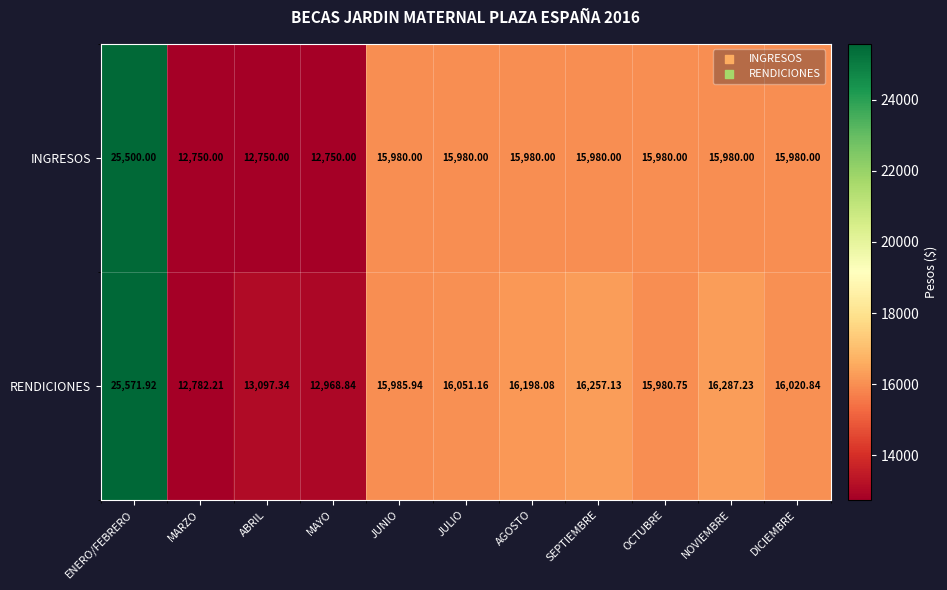

At which label does INGRESOS first exceed 15980?

ENERO/FEBRERO